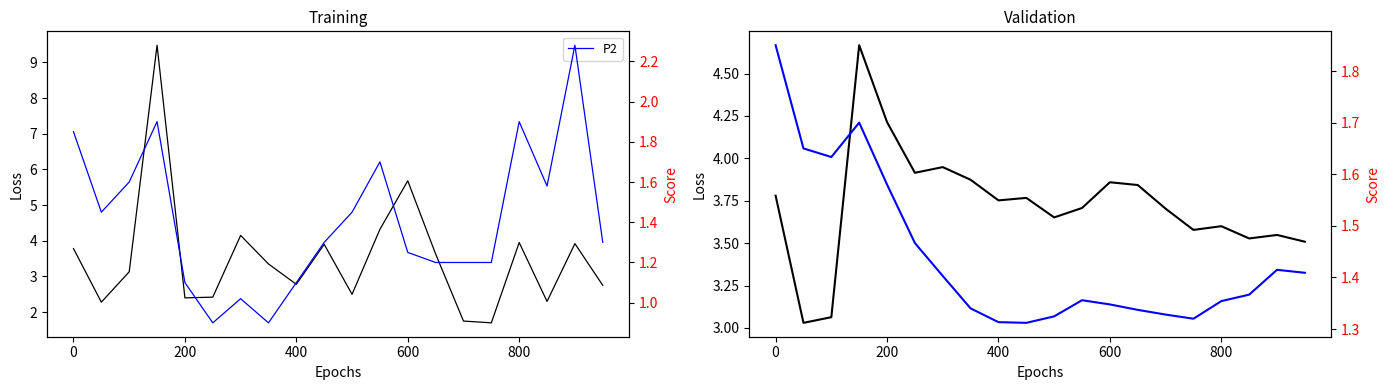

True or false: P2 and P1 intersect in this chart.

False